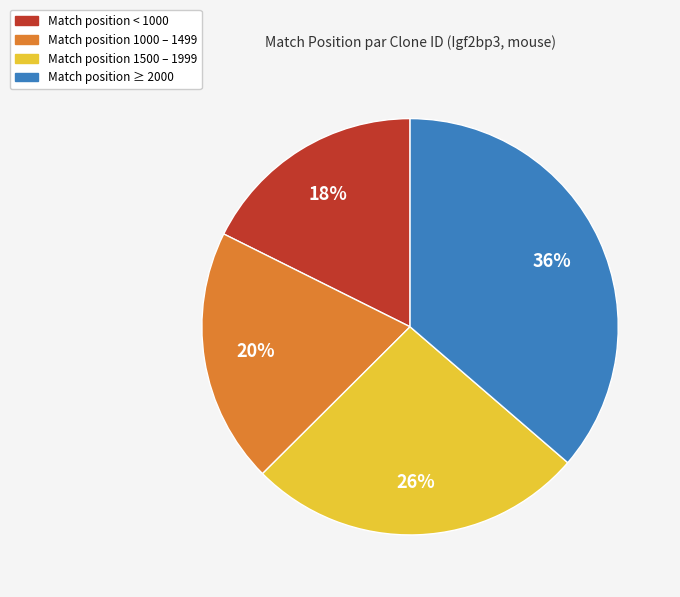

To the nearest percent, what is the average slice percentage?

25%